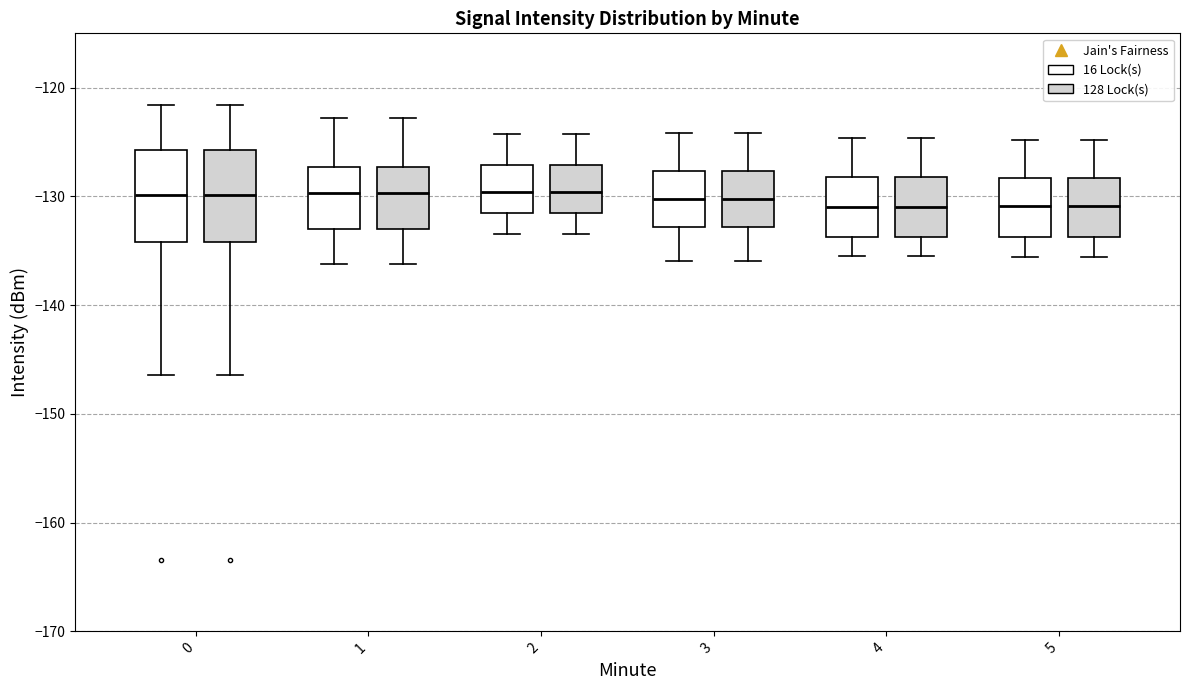

Where does the lower whisker of the box for 2 (128 Lock(s)) end on the y-axis? The values are not printed on the chart, so give them approximately, as read against the axis.

-133